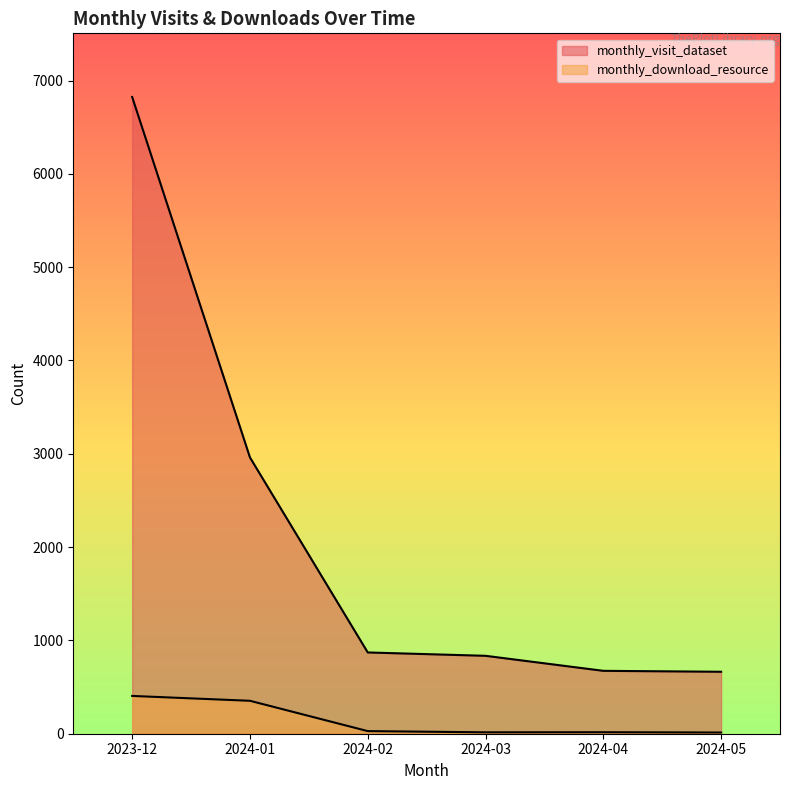

Rank the series by their average value, from highest to lowest.

monthly_visit_dataset, monthly_download_resource